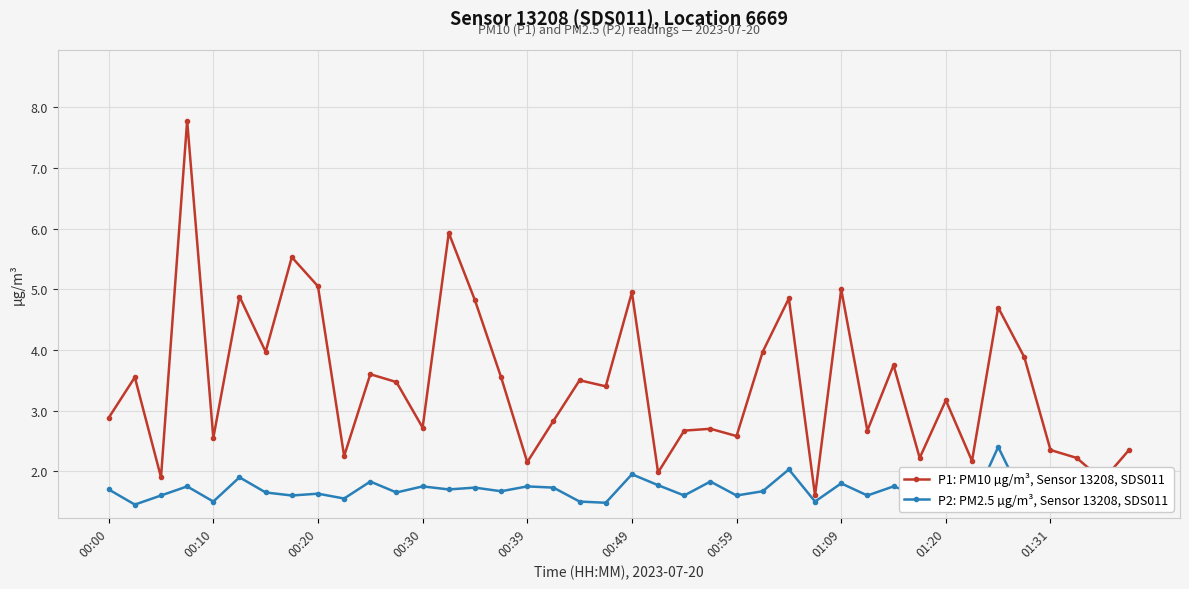

The P2: PM2.5 µg/m³, Sensor 13208, SDS011 series shows 2.4 at 34. True or false?

True